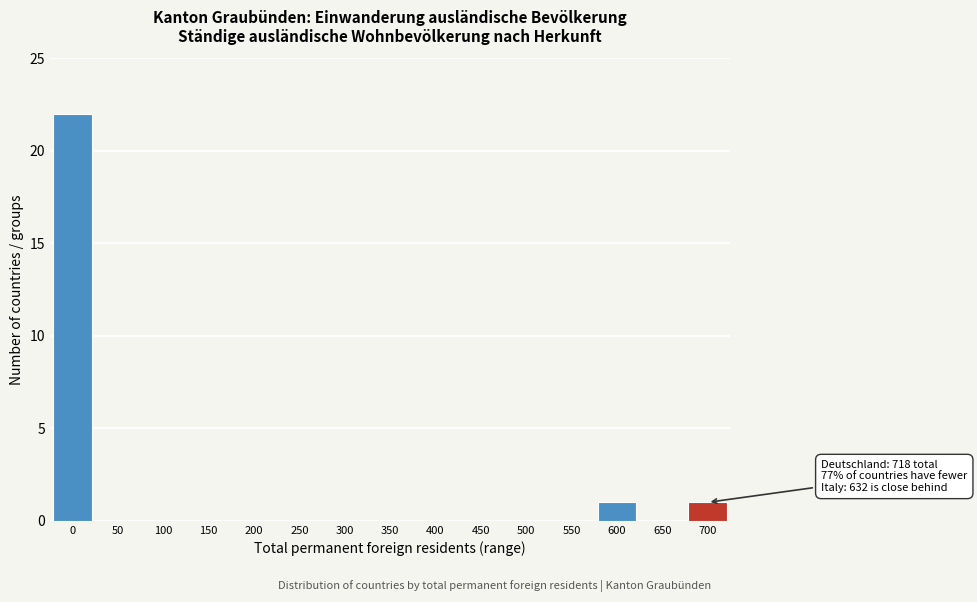

The chart shows a value of -11 at 350. True or false?

False